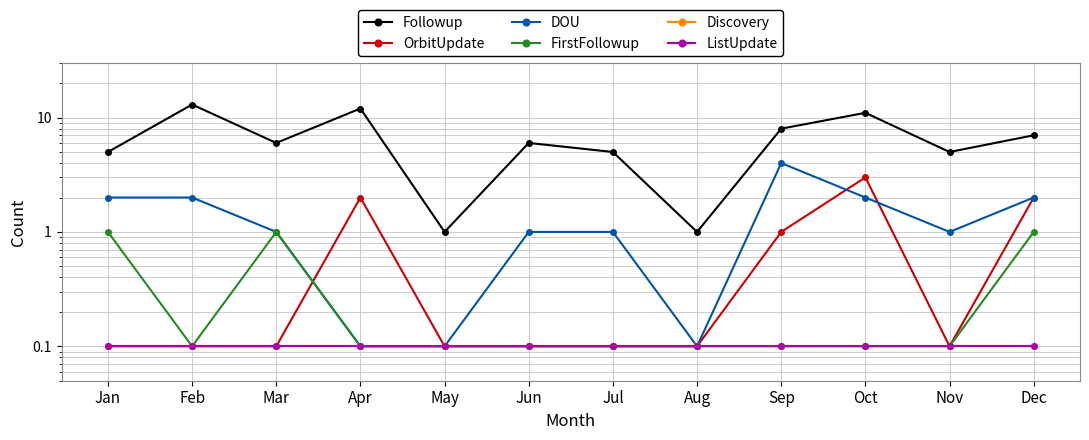

At which label is ListUpdate closest to 0?

Jan